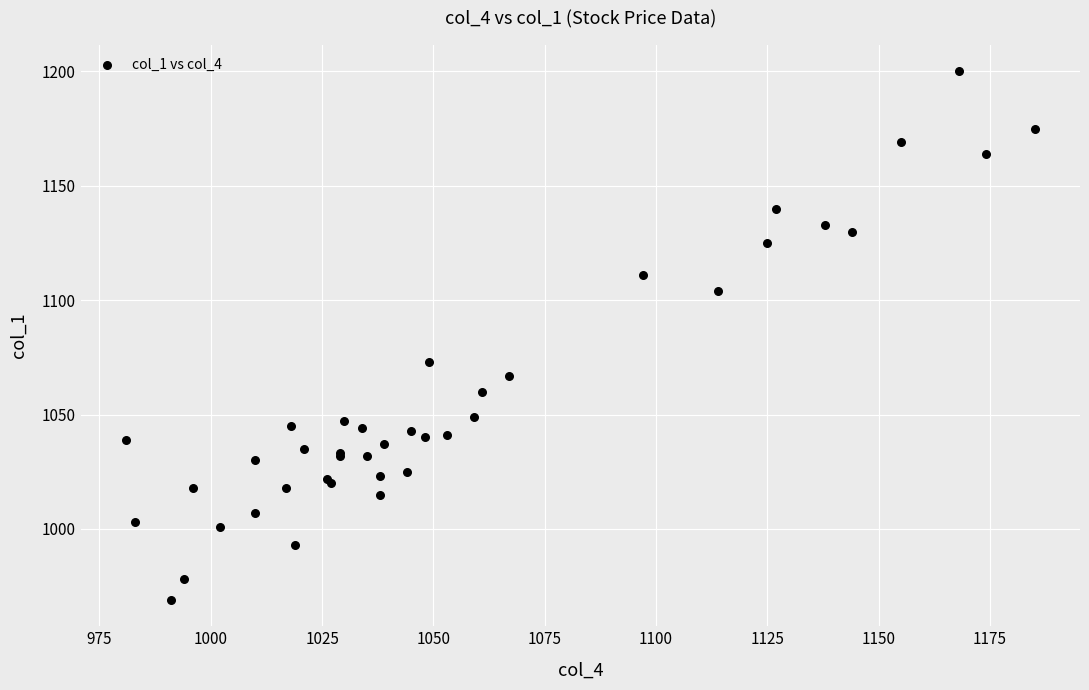

What Y value in the scatter plot is closest to 1084?

1073